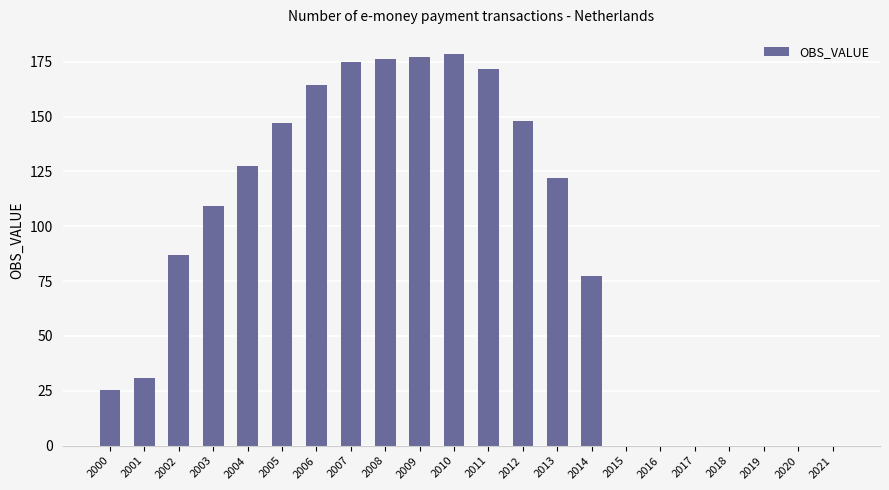

The value at 2013 is 207.5. True or false?

False